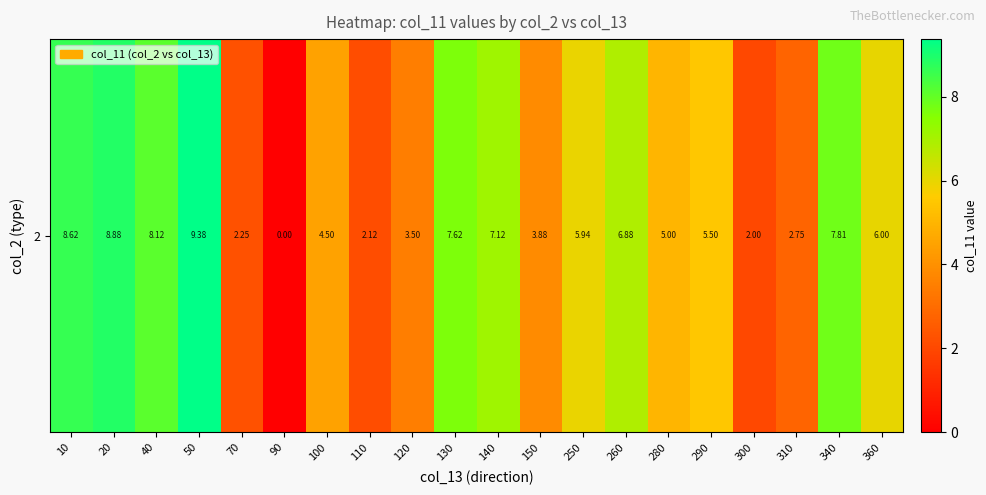

Approximately how many times larger is the value at 290 compared to 310?

2.0